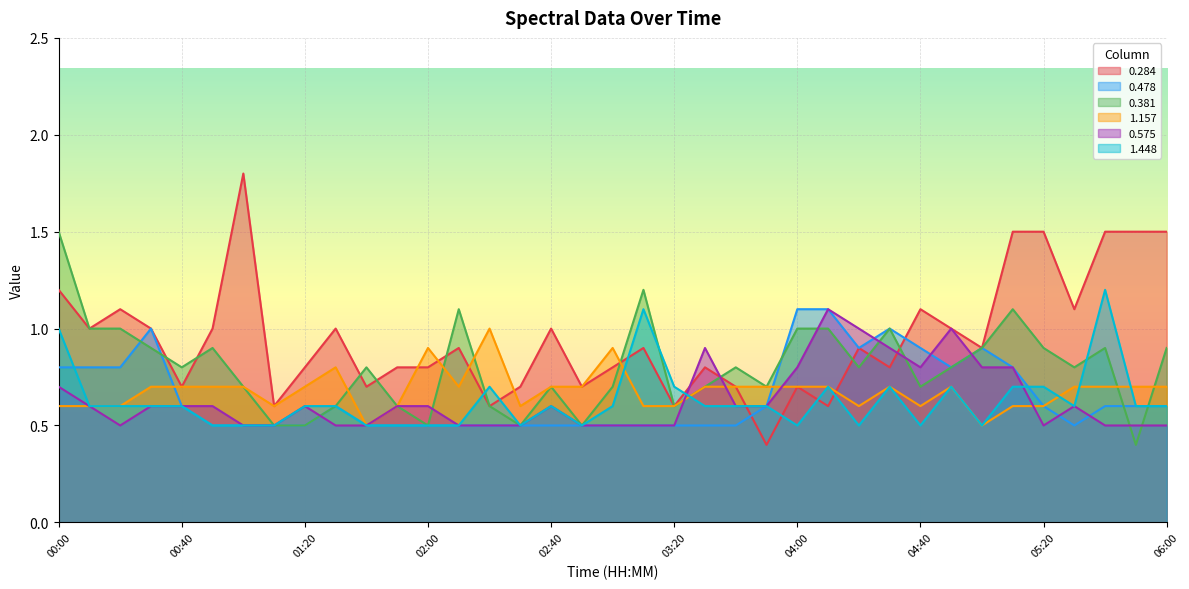

Which series has the largest range (max minus min)?

0.284